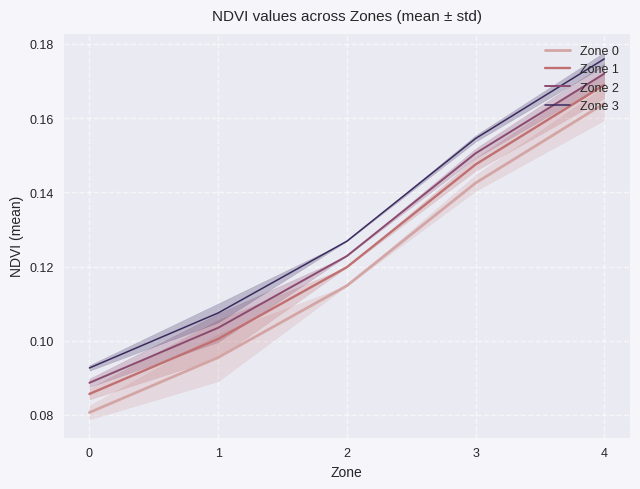

Rank the series by their average value, from highest to lowest.

Zone 3, Zone 2, Zone 1, Zone 0